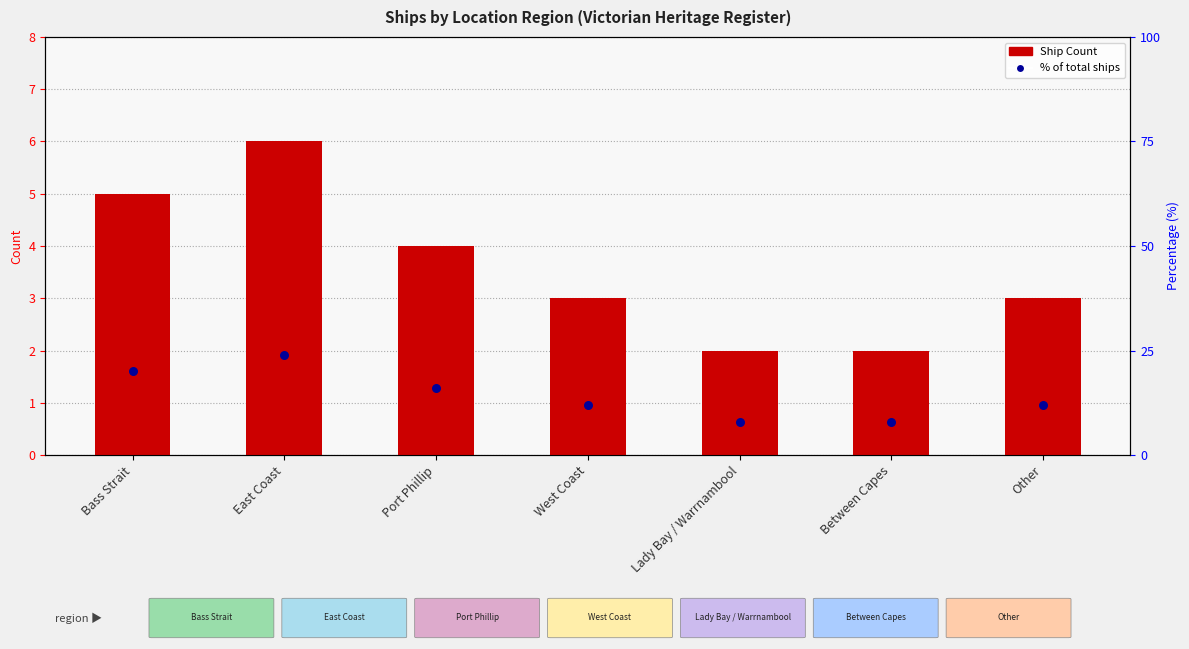

Which series contains the lowest Y value?

Ship Count